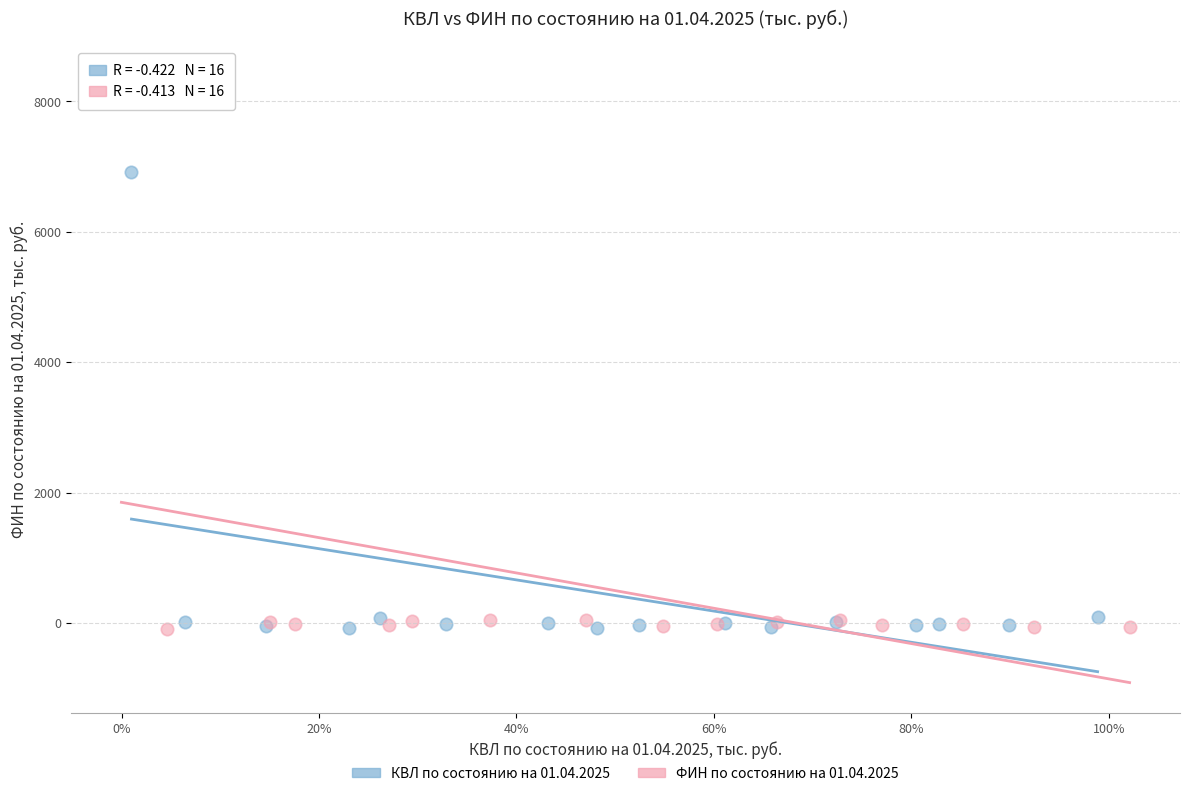

Which series has the largest Y range (max minus min)?

ФИН по состоянию на 01.04.2025